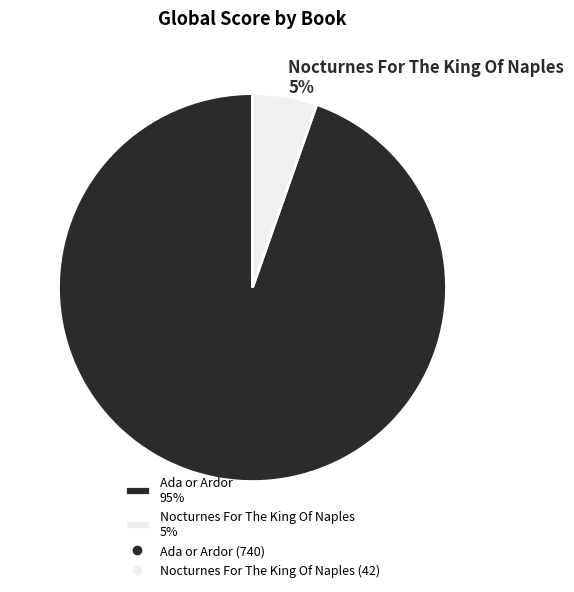

The Nocturnes For The King Of Naples slice represents 19% of the pie. True or false?

False